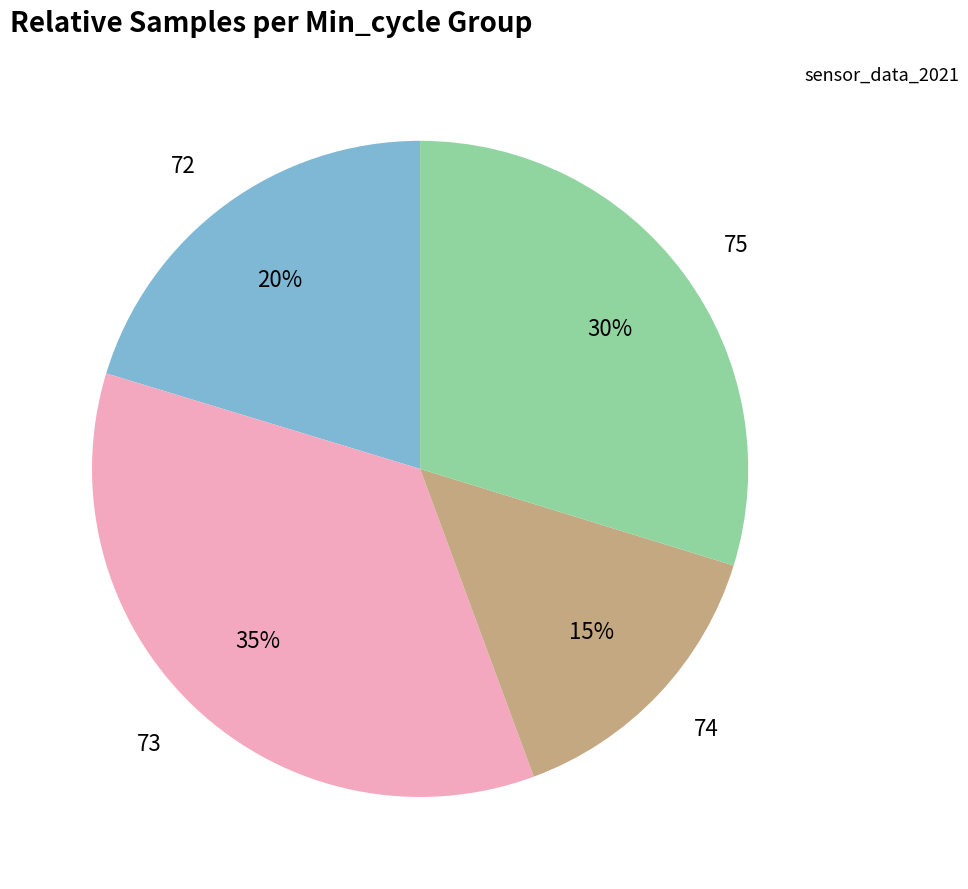

To the nearest percent, what is the average slice percentage?

25%